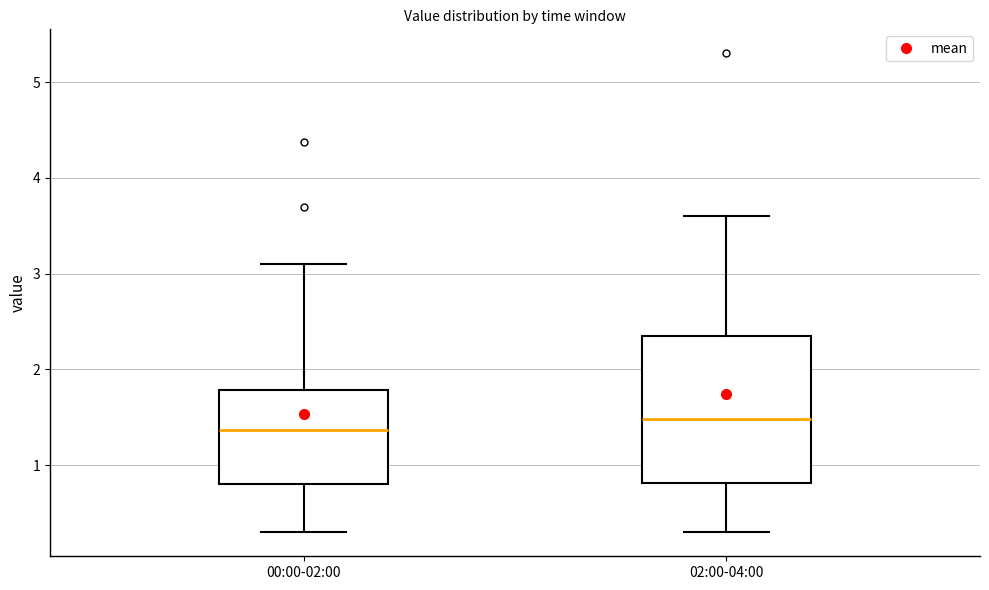

Which box's median line is the lowest?

00:00-02:00